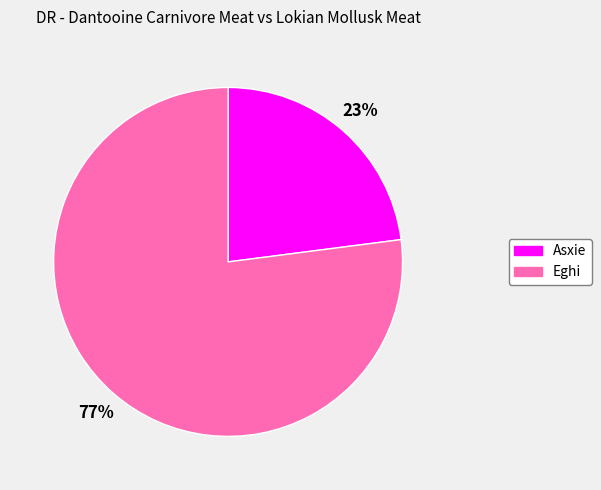

To the nearest percent, what percentage of the pie is Asxie?

23%